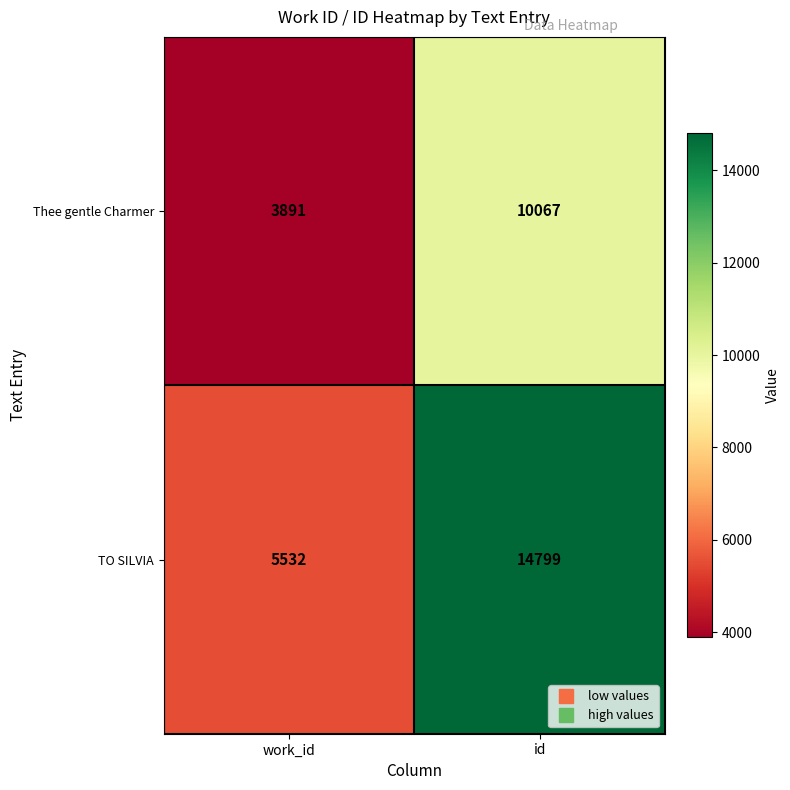

Rank the series by their maximum value, from lowest to highest.

Thee gentle Charmer, TO SILVIA